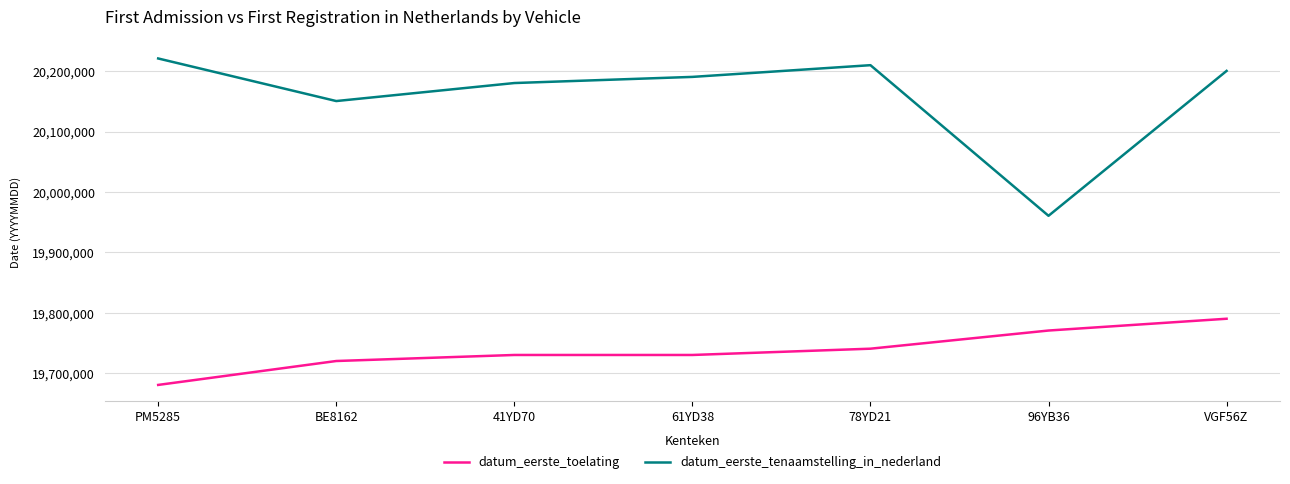

What is the average value of the datum_eerste_toelating series?

19737553